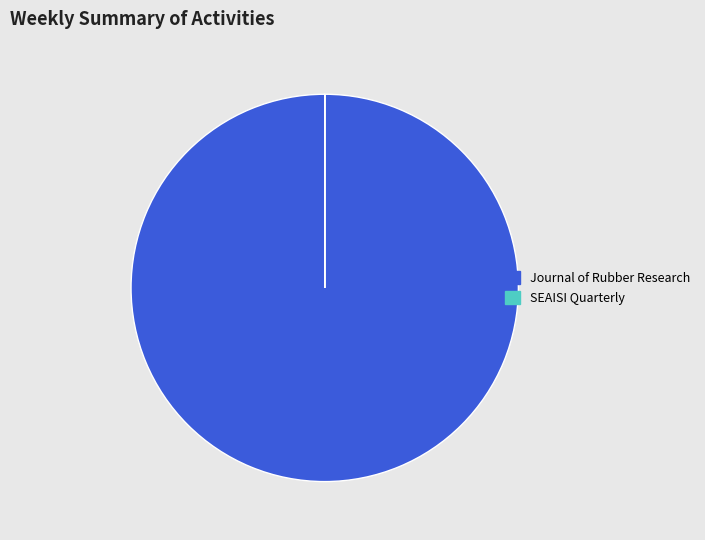

Is there any slice that represents more than half of the pie?

Yes